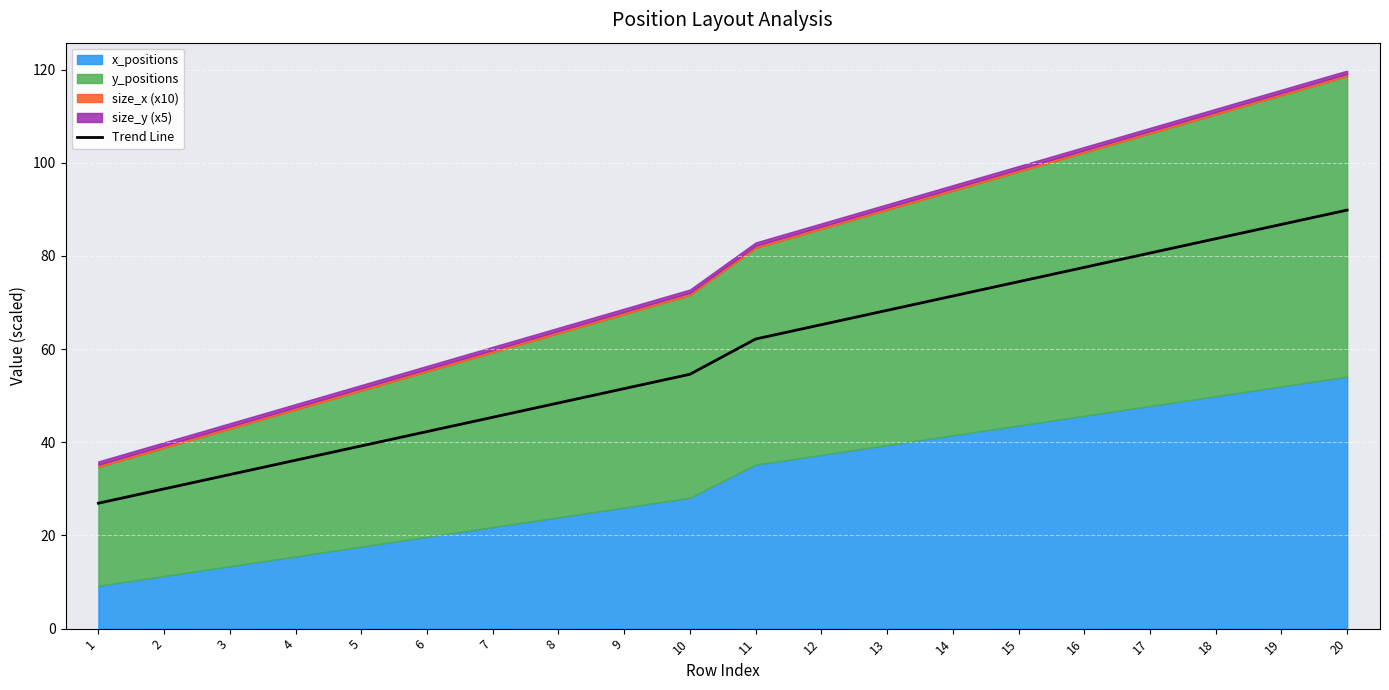

What is the value of the 3rd point from the left?

33.1